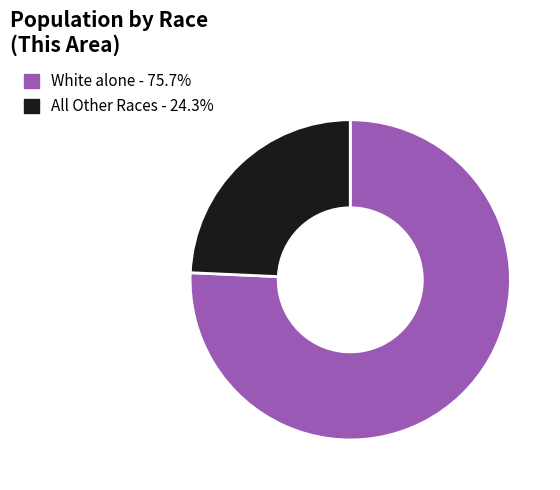

Is there any slice that represents more than half of the pie?

Yes